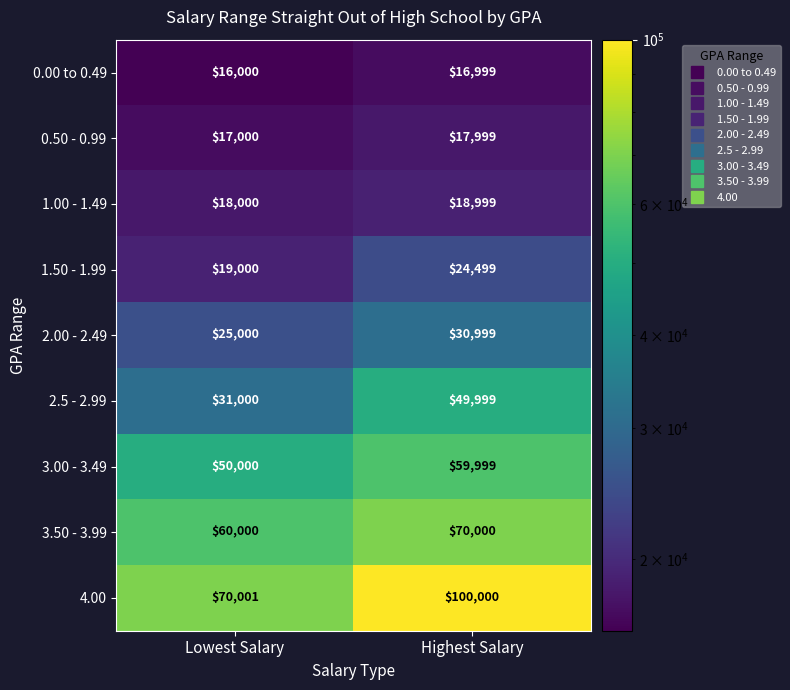

At which category is the sum across all series the highest?

Highest Salary